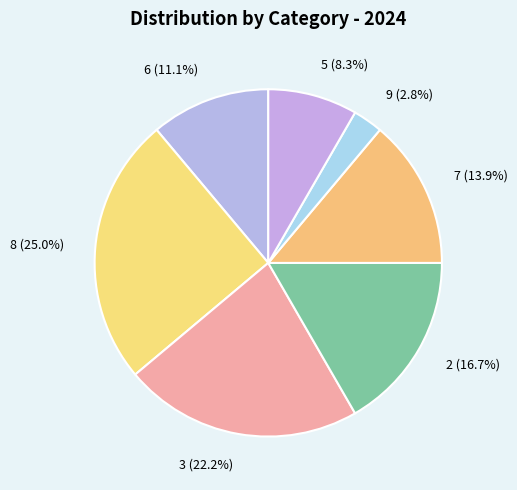

Which has a higher value, 7 (13.9%) or 5 (8.3%)?

7 (13.9%)